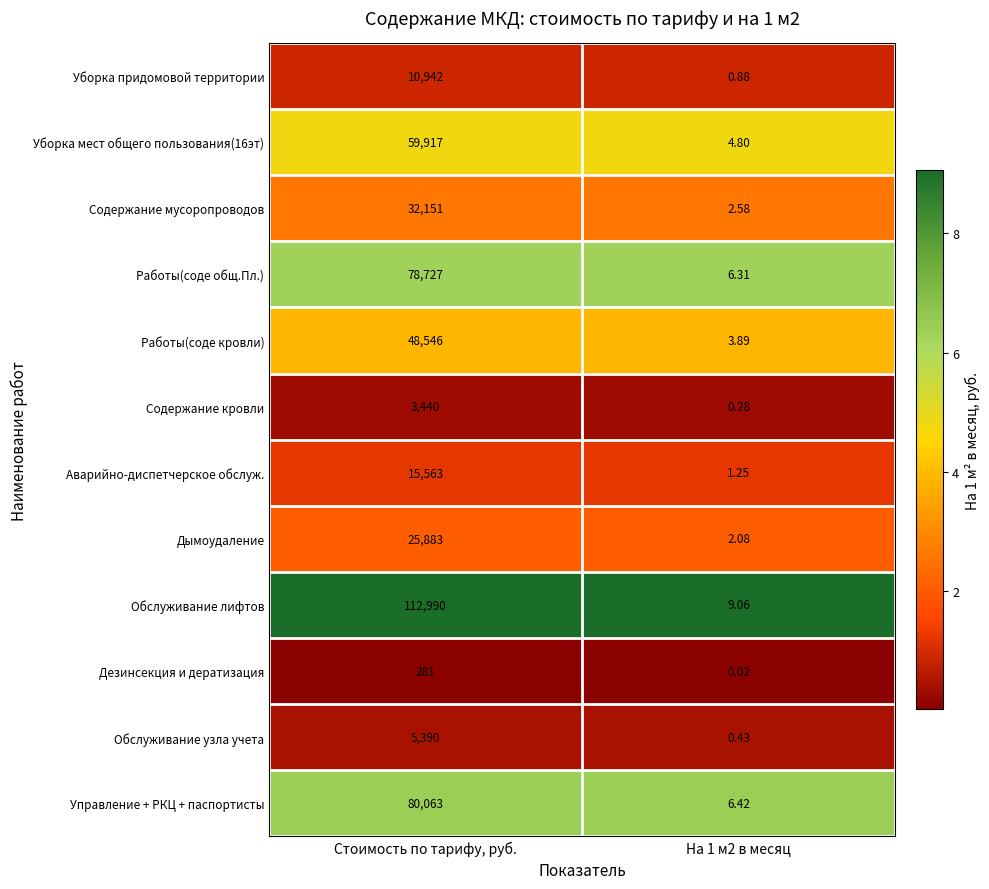

Is the value of Работы(соде общ.Пл.) at На 1 м2 в месяц greater than the value of Аварийно-диспетчерское обслуж. at Стоимость по тарифу, руб.?

No